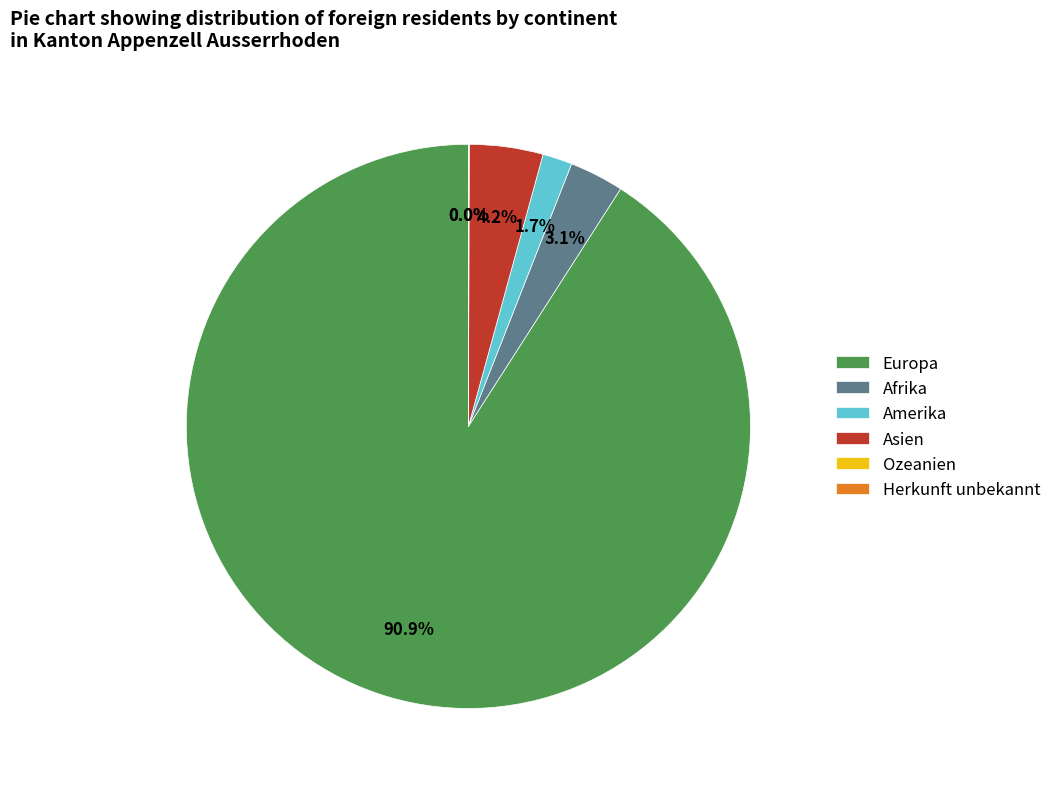

What portion of the pie excludes Asien?

95.8%